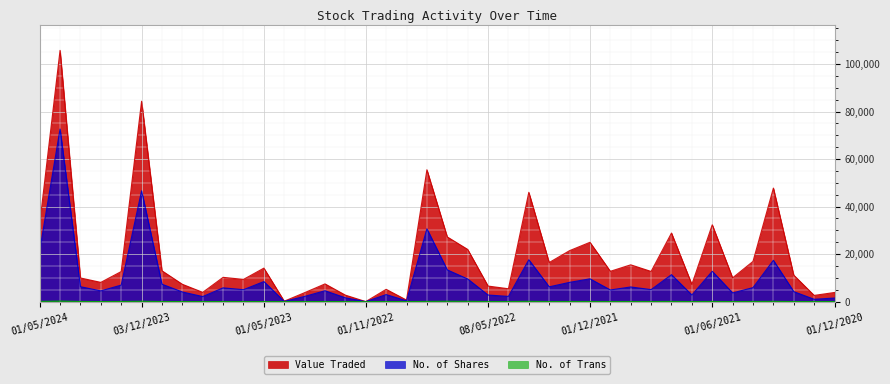

The No. of Shares series shows 312 at 03/01/2021. True or false?

False